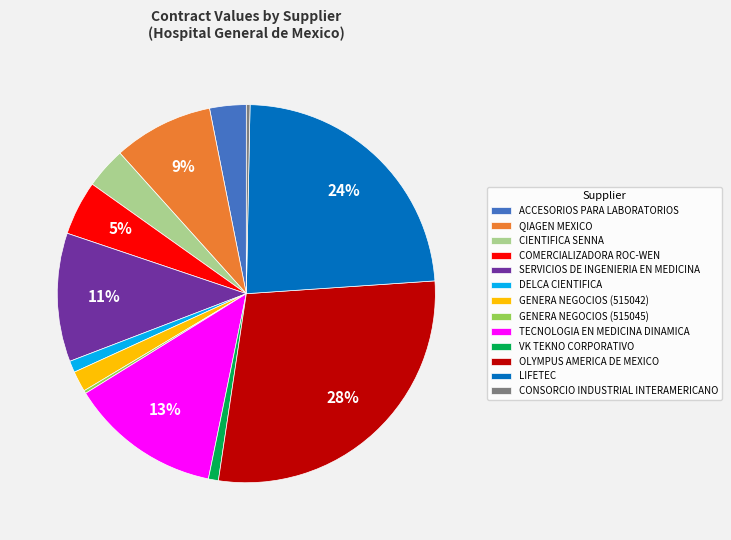

Do OLYMPUS AMERICA DE MEXICO and CIENTIFICA SENNA together represent more than half of the pie?

No